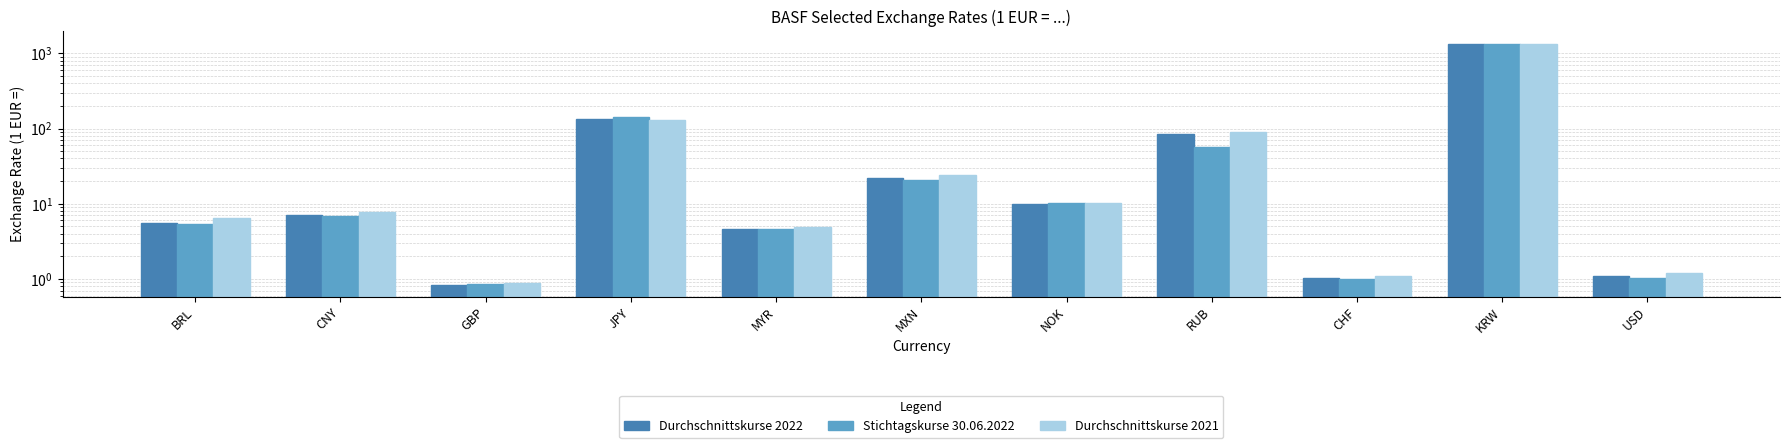

What is the label of the 3rd bar from the right?

CHF